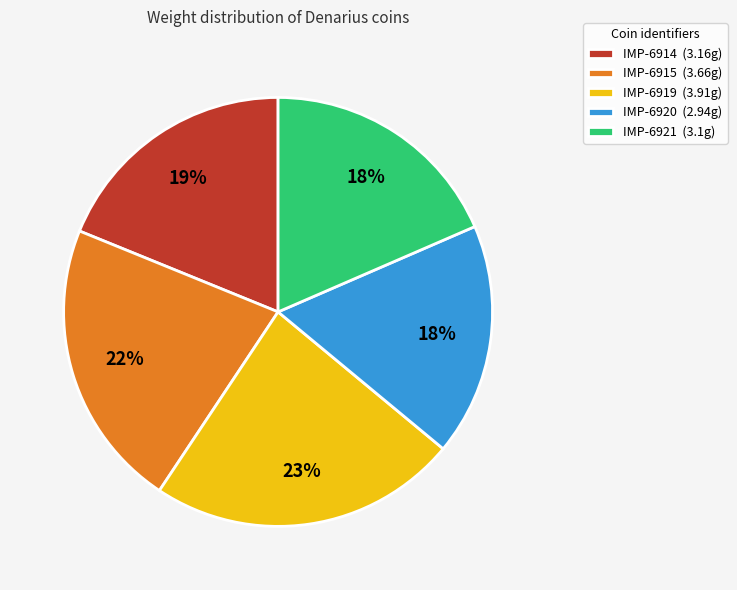

Is there a majority slice in this chart?

No